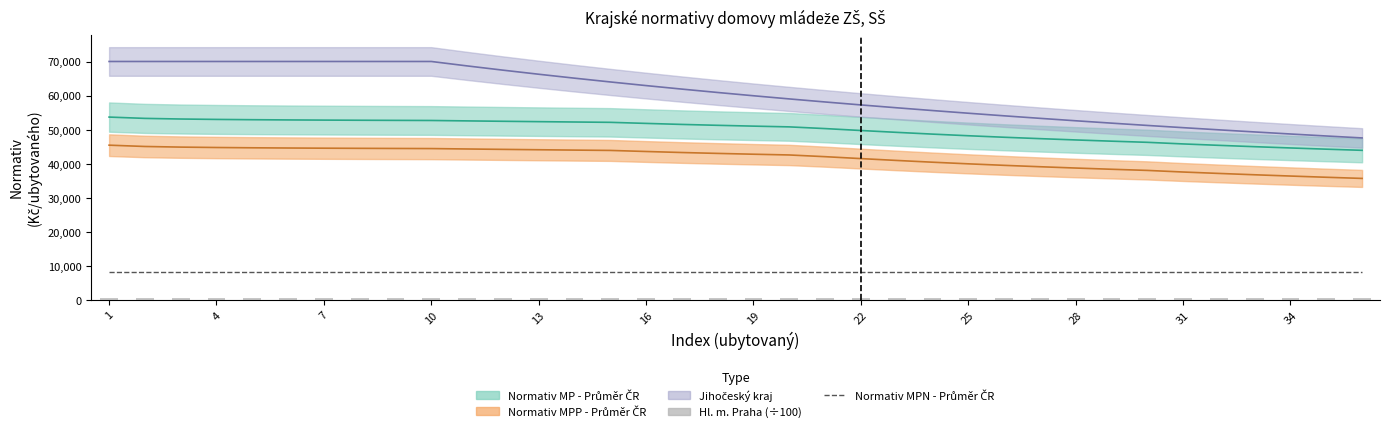

Is the value of Hl. m. Praha (÷100) at 17 greater than the value of Normativ MPN - Průměr ČR at 31?

No